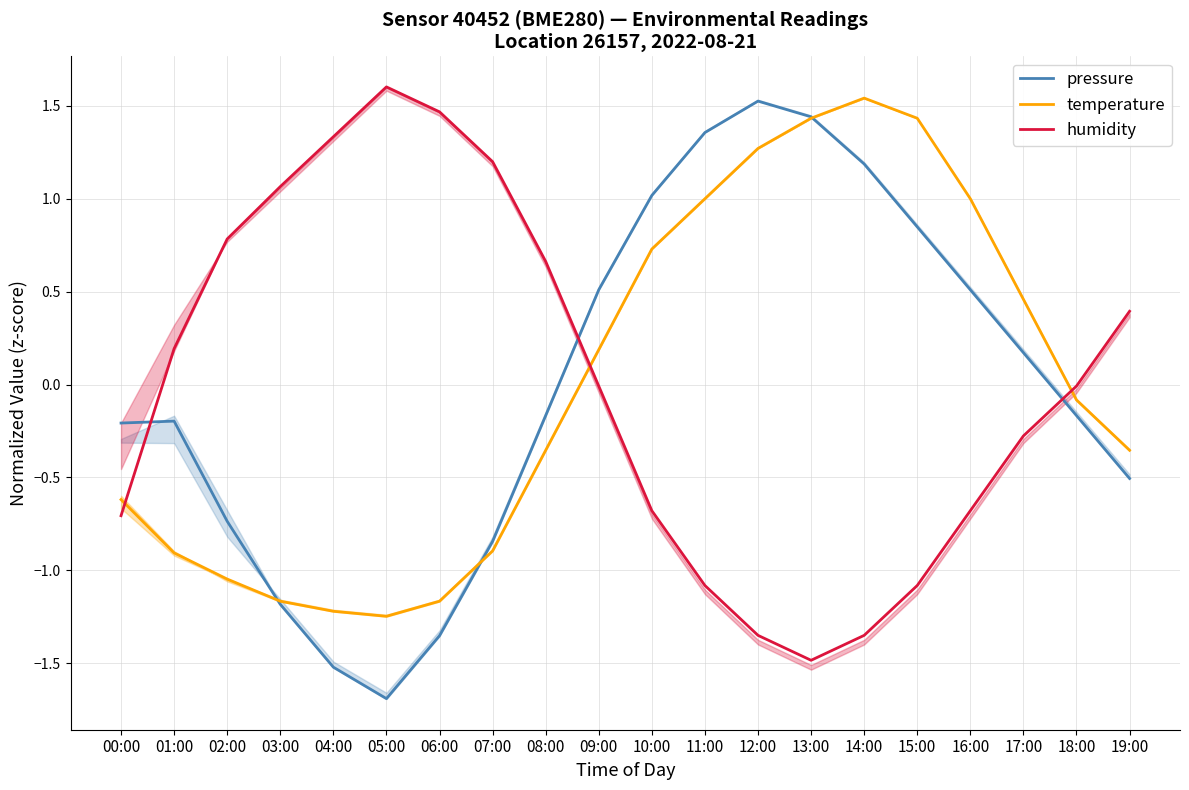

Reading right to left, list all the values displayed in this chart.

pressure: 19:00=-0.5	18:00=-0.2	17:00=0.2	16:00=0.5	15:00=0.8	14:00=1.2	13:00=1.4	12:00=1.5	11:00=1.4	10:00=1.0	09:00=0.5	08:00=-0.2	07:00=-0.8	06:00=-1.4	05:00=-1.7	04:00=-1.5	03:00=-1.2	02:00=-0.7	01:00=-0.2	00:00=-0.2
temperature: 19:00=-0.4	18:00=-0.1	17:00=0.5	16:00=1.0	15:00=1.4	14:00=1.5	13:00=1.4	12:00=1.3	11:00=1.0	10:00=0.7	09:00=0.2	08:00=-0.4	07:00=-0.9	06:00=-1.2	05:00=-1.2	04:00=-1.2	03:00=-1.2	02:00=-1.0	01:00=-0.9	00:00=-0.6
humidity: 19:00=0.4	18:00=-0.0	17:00=-0.3	16:00=-0.7	15:00=-1.1	14:00=-1.3	13:00=-1.5	12:00=-1.3	11:00=-1.1	10:00=-0.7	09:00=-0.0	08:00=0.7	07:00=1.2	06:00=1.5	05:00=1.6	04:00=1.3	03:00=1.1	02:00=0.8	01:00=0.2	00:00=-0.7